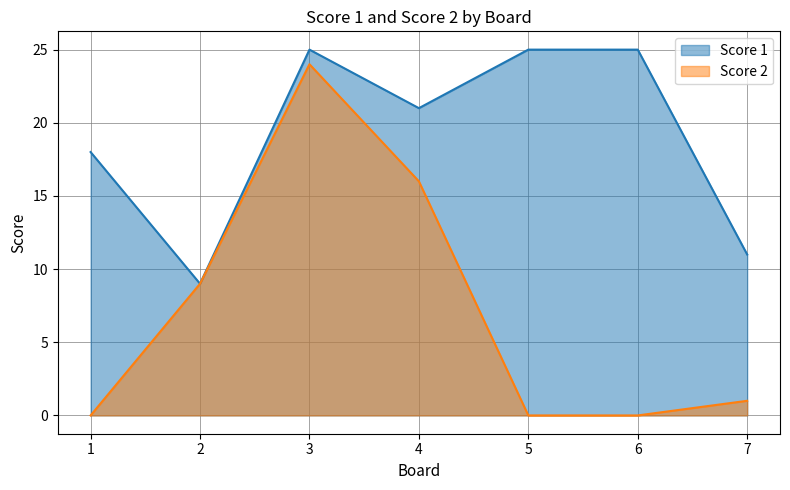

Count the Score 1 values in the range 11 to 25.

6